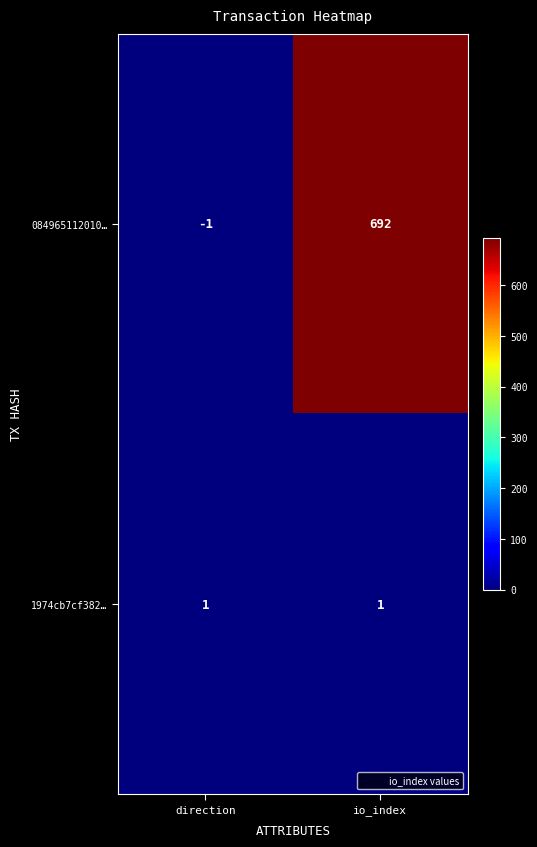

Where is 084965112010… nearest to the value 345?

direction